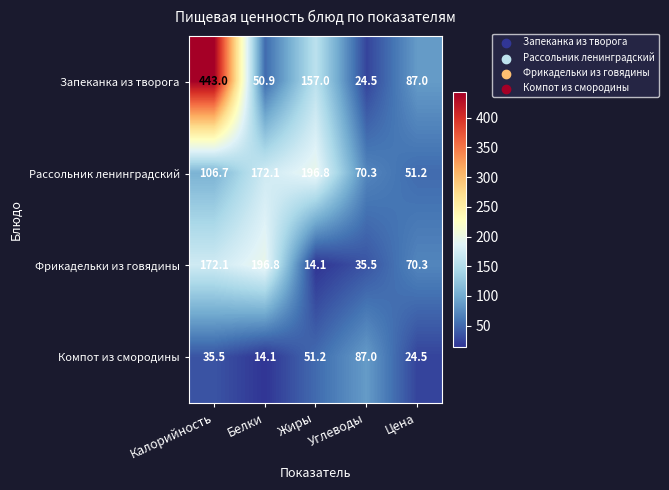

What value does the Компот из смородины series have at Углеводы?

87.0